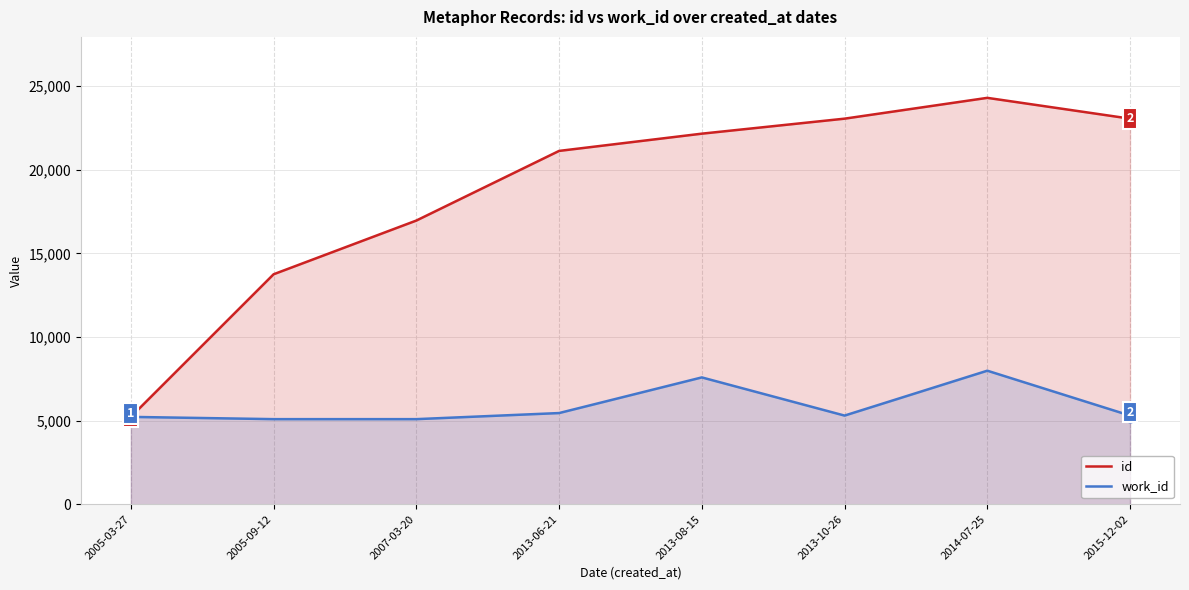

Reading right to left, extract all data points from this chart.

id: 2015-12-02=23051	2014-07-25=24295	2013-10-26=23051	2013-08-15=22154	2013-06-21=21123	2007-03-20=16960	2005-09-12=13749	2005-03-27=5223
work_id: 2015-12-02=5301	2014-07-25=7984	2013-10-26=5301	2013-08-15=7583	2013-06-21=5452	2007-03-20=5088	2005-09-12=5088	2005-03-27=5223